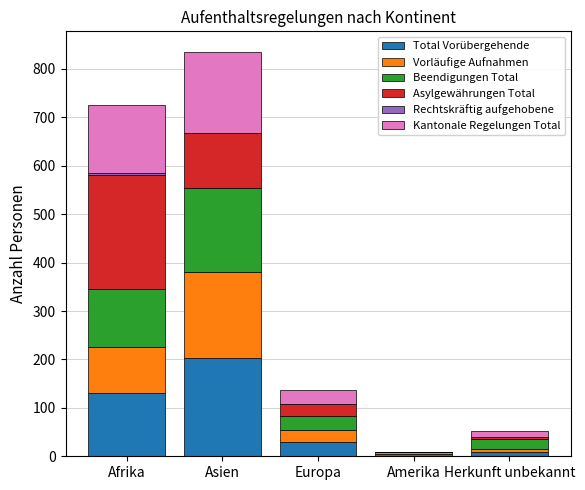

How many series are shown in this chart?

6